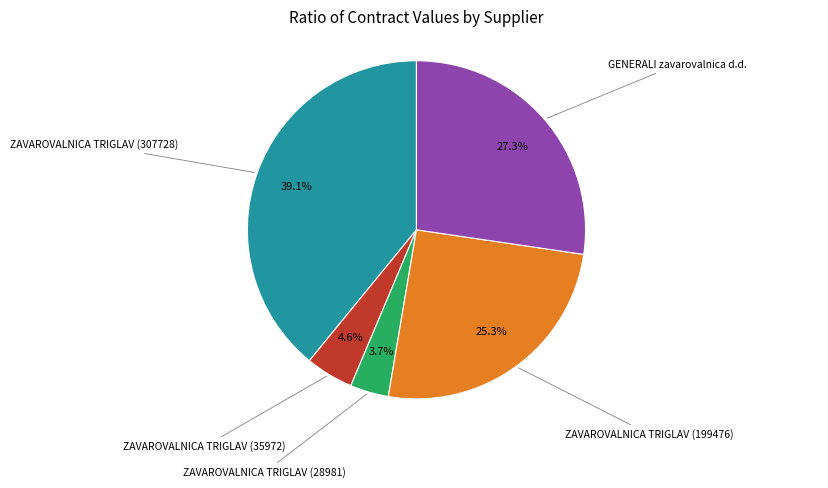

What percentage do ZAVAROVALNICA TRIGLAV (35972) and GENERALI zavarovalnica d.d. together represent?

31.9%